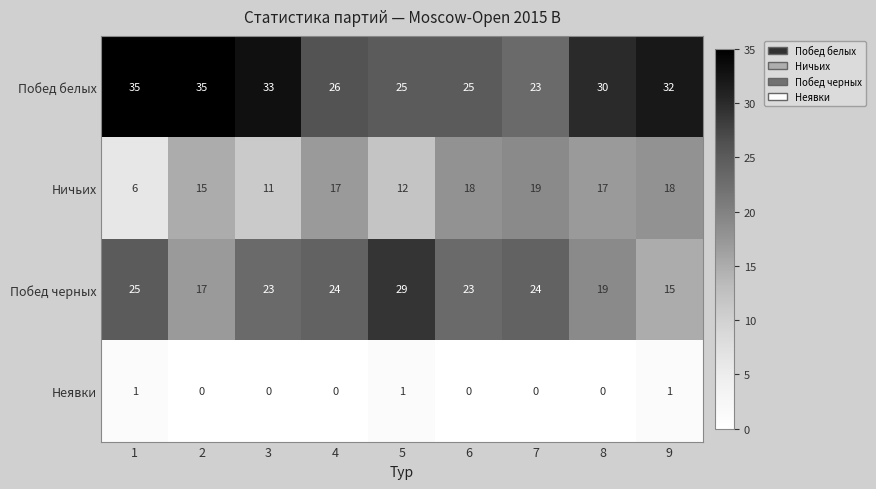

Between 5 and 9, which series saw the biggest shift?

Побед черных